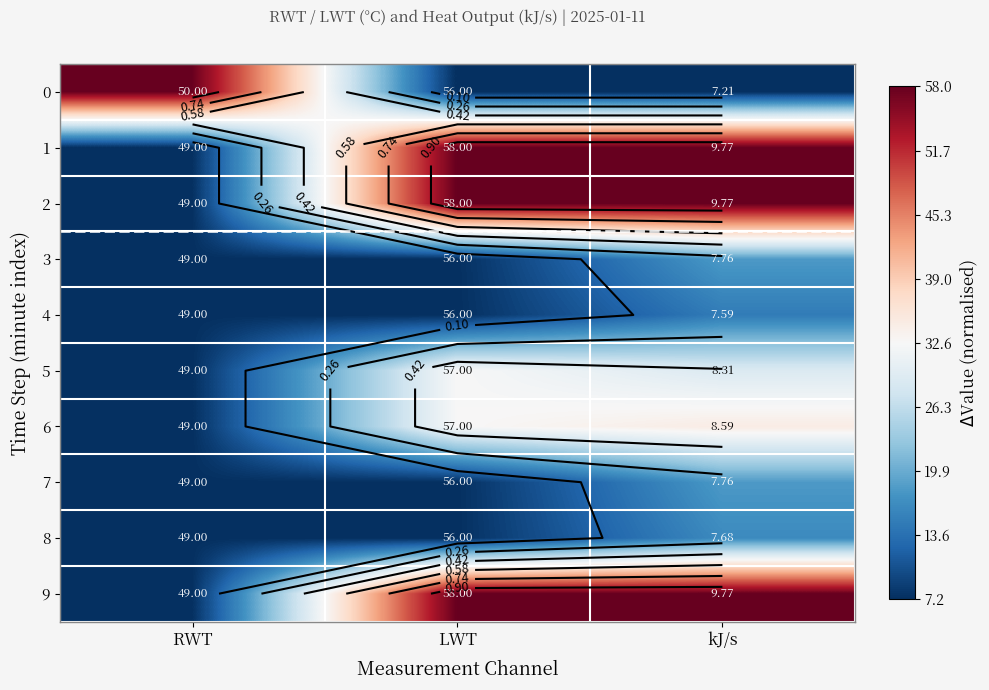

Which series has the largest range (max minus min)?

1